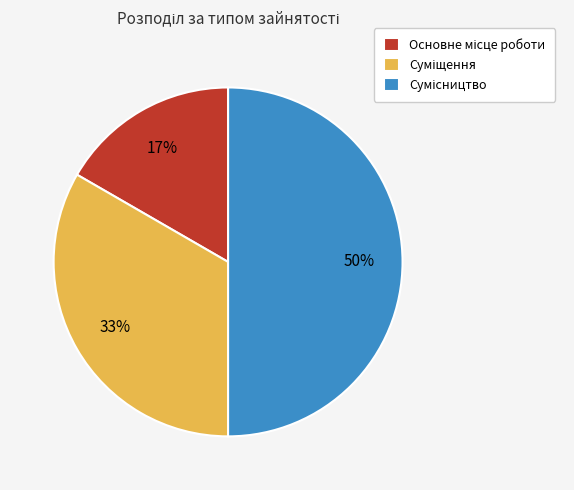

To the nearest percent, what is the average slice percentage?

33%